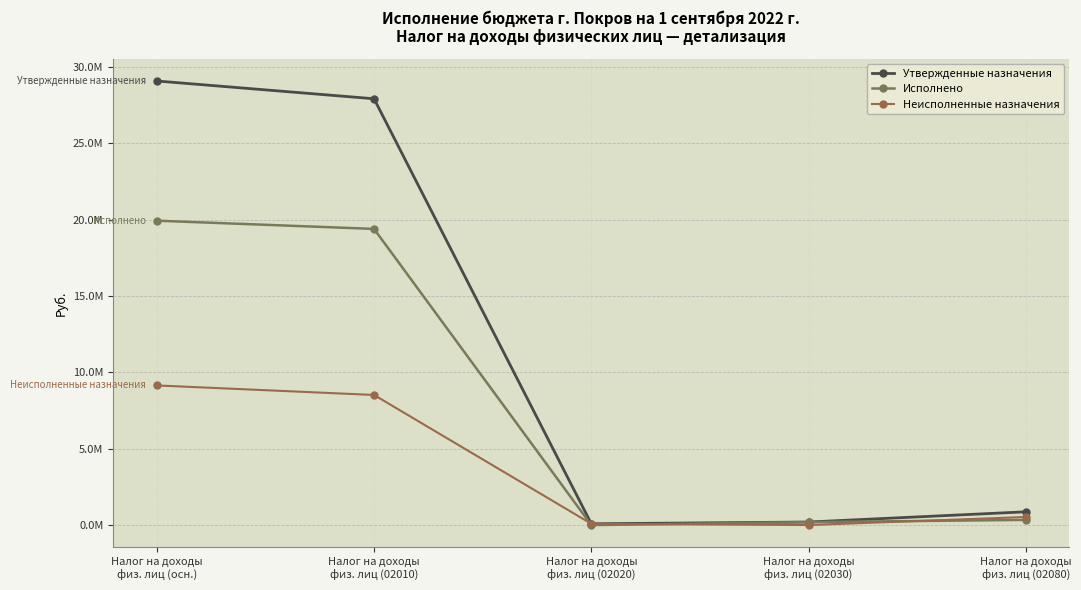

Reading left to right, what are all the values shown in this chart?

Утвержденные назначения: 29076000.0	27912960.0	87228.0	203532.0	872280.0
Исполнено: 19931181.6	19391763.2	517.5	198271.6	340629.3
Неисполненные назначения: 9144818.4	8521196.8	86710.5	5260.4	531650.7